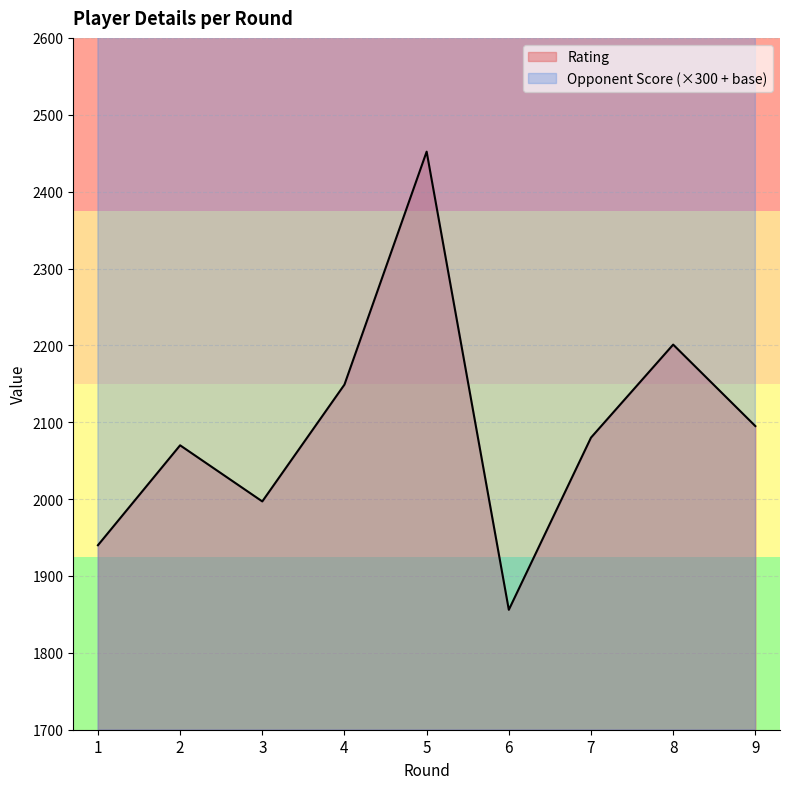

At which category does Opponent Score reach its first local valley?

7